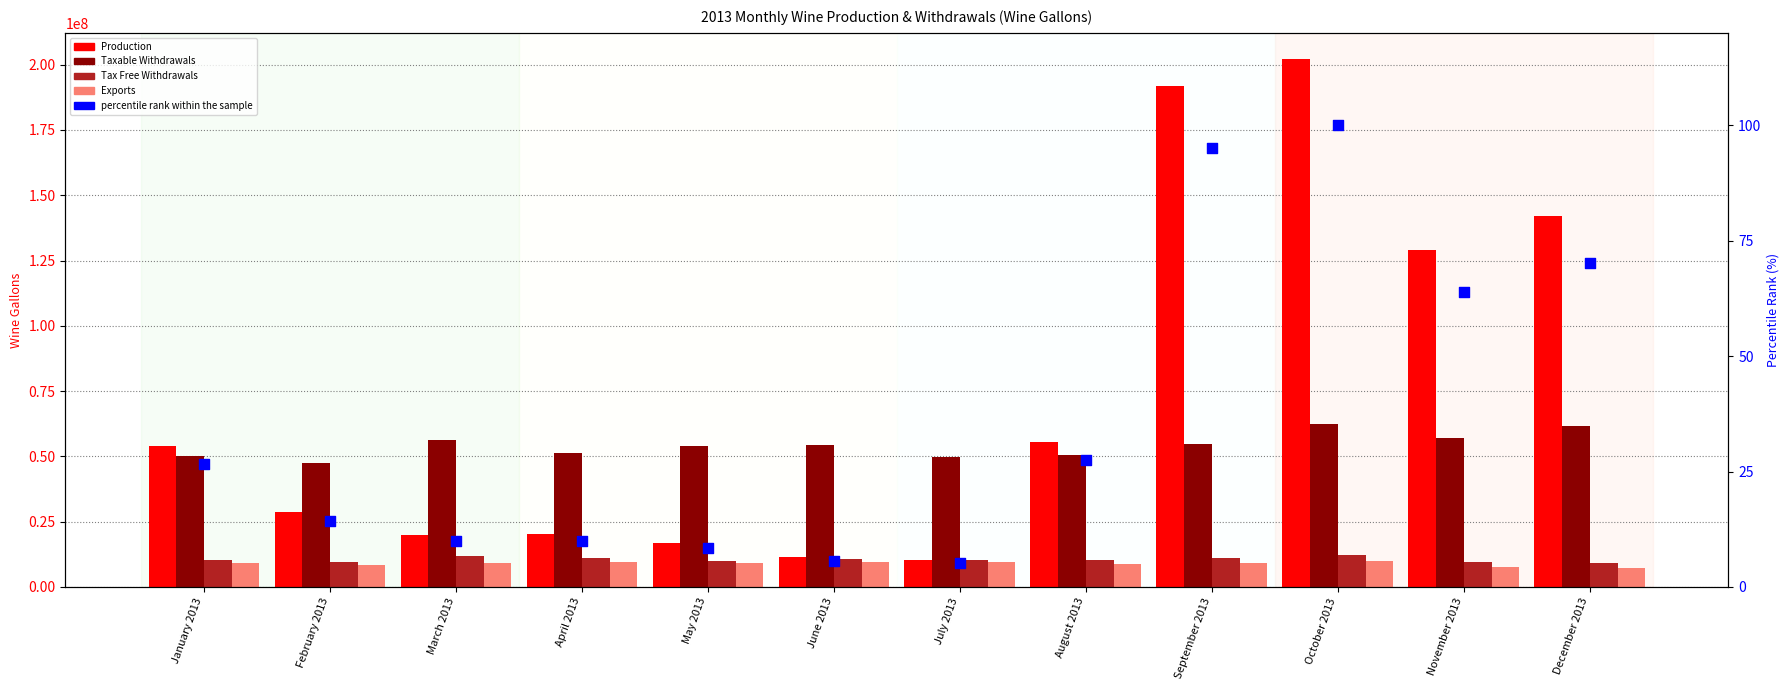

Which series contains the highest Y value?

Production